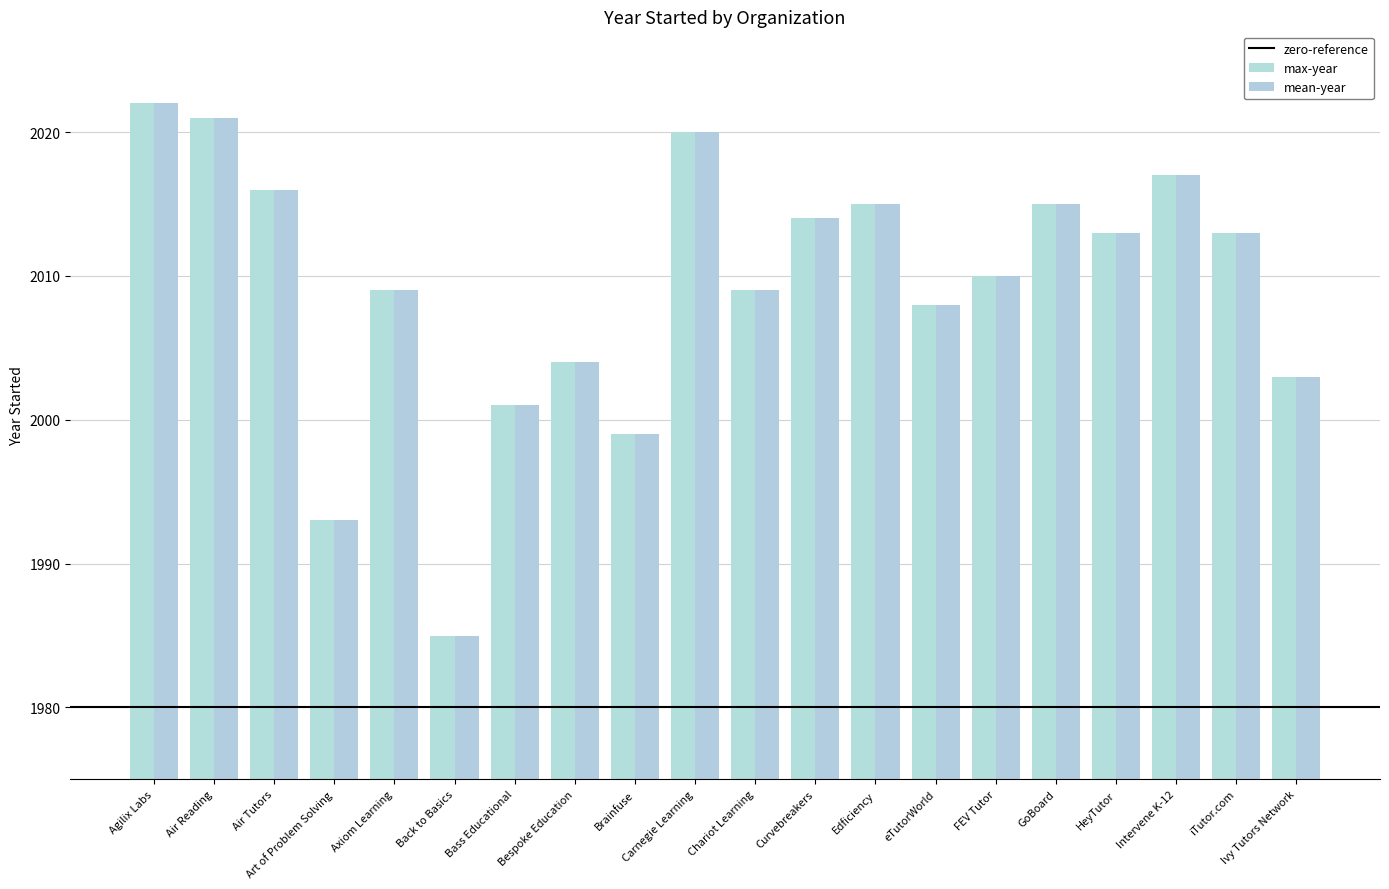

At which category is the sum across all series the highest?

Agilix Labs